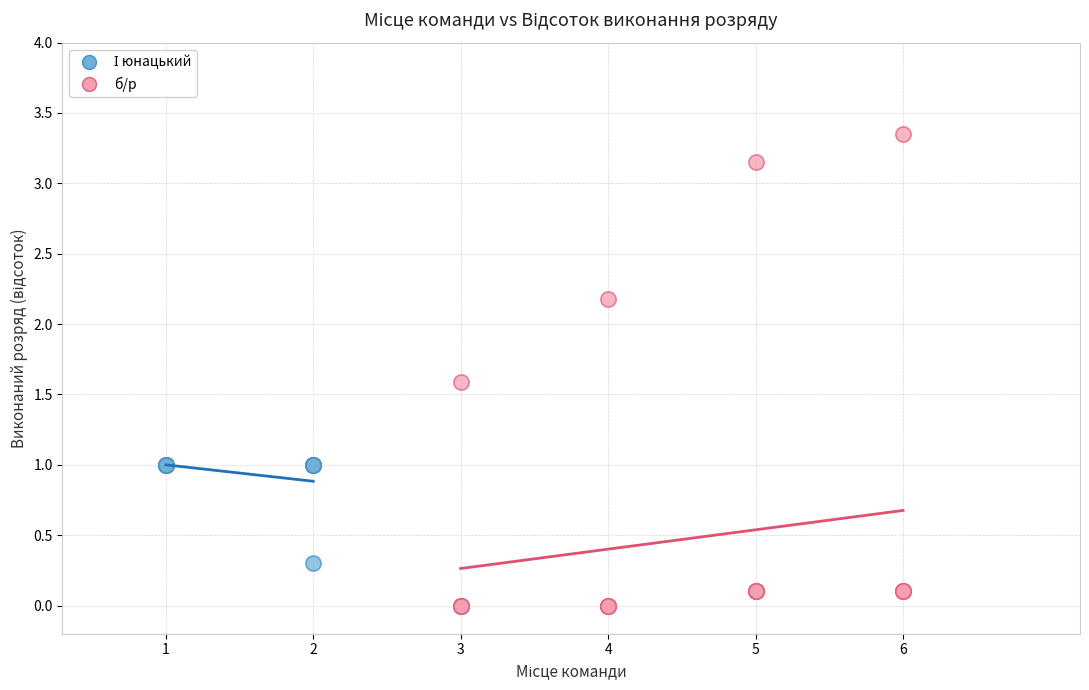

Which series contains the highest Y value?

б/р